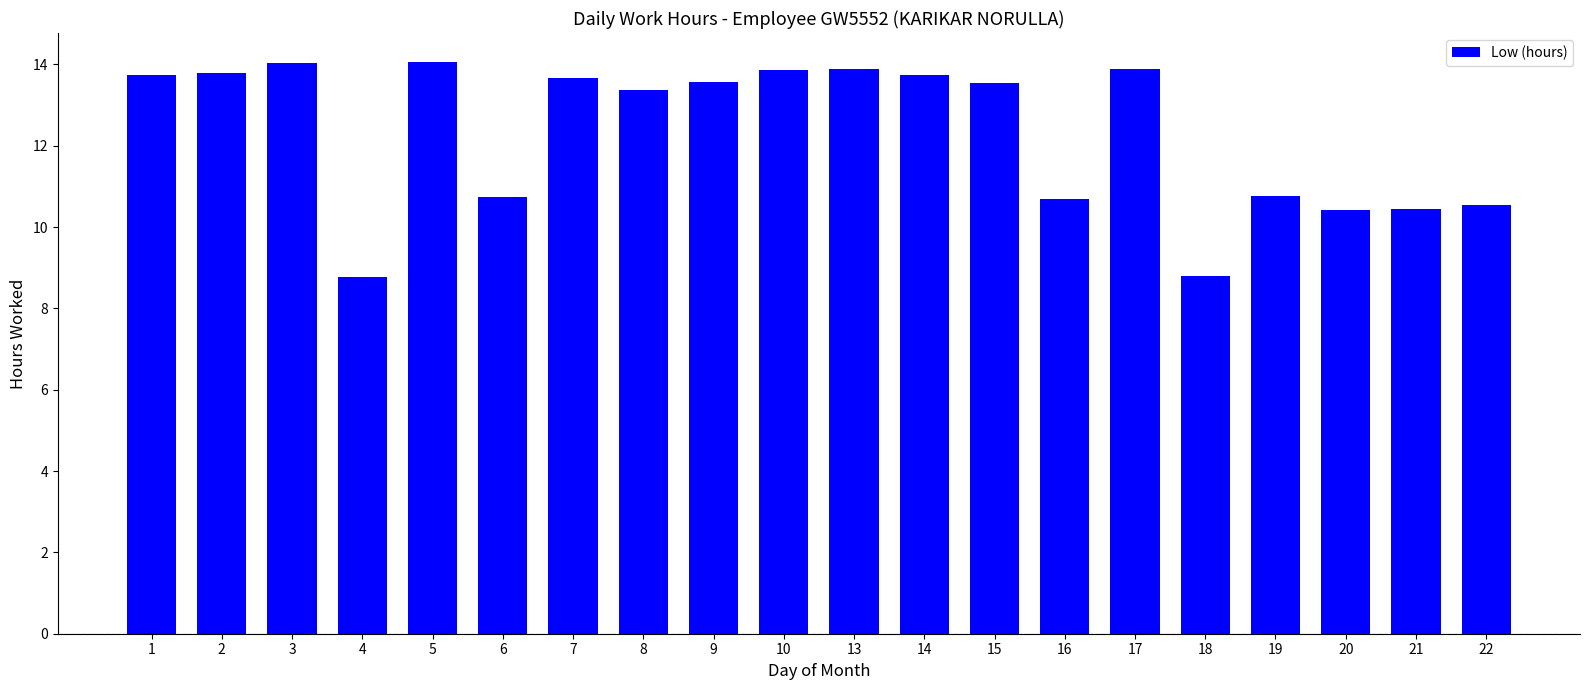

What is the minimum value shown in the chart?

8.8